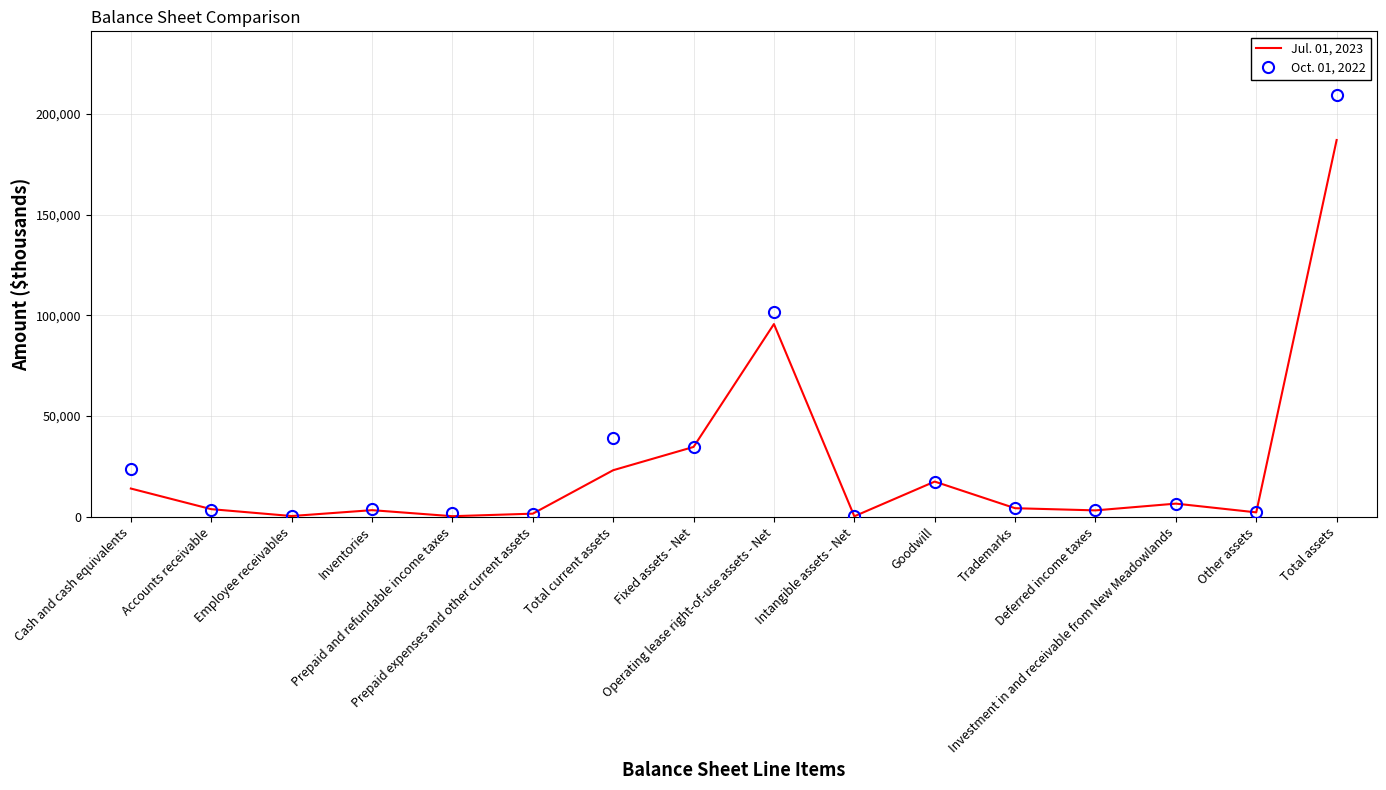

Rank the series by their average value, from lowest to highest.

Jul. 01, 2023, Oct. 01, 2022